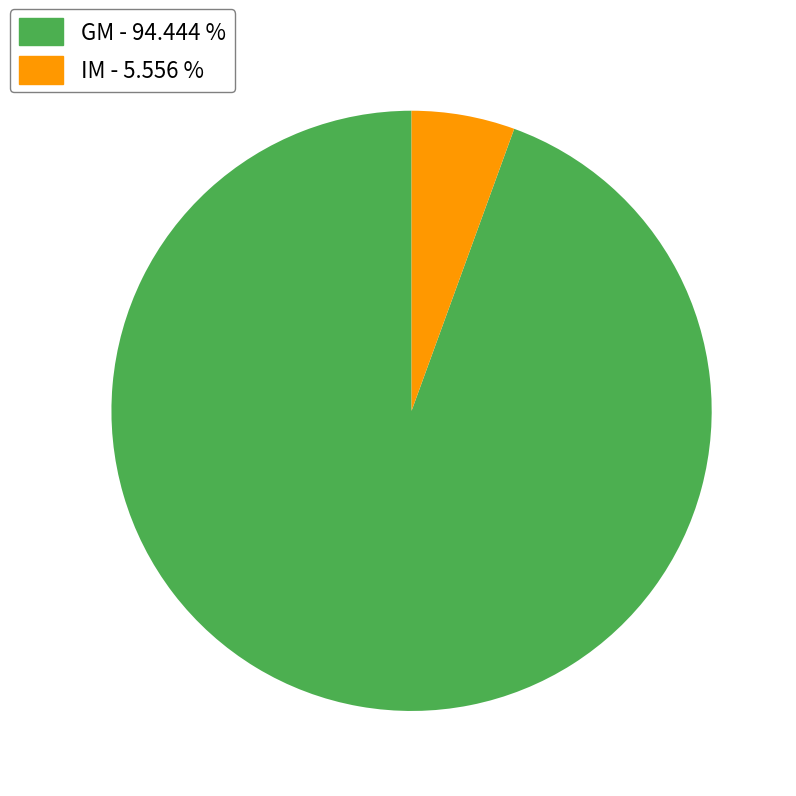

What is the smallest slice in the pie chart?

IM - 5.556 %